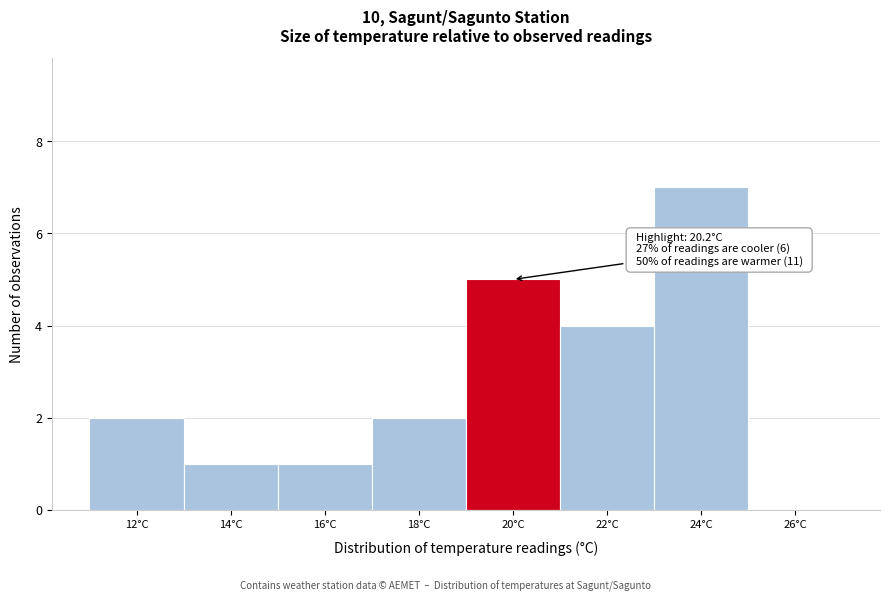

Reading right to left, extract all data points from this chart.

26°C=0	24°C=7	22°C=4	20°C=5	18°C=2	16°C=1	14°C=1	12°C=2